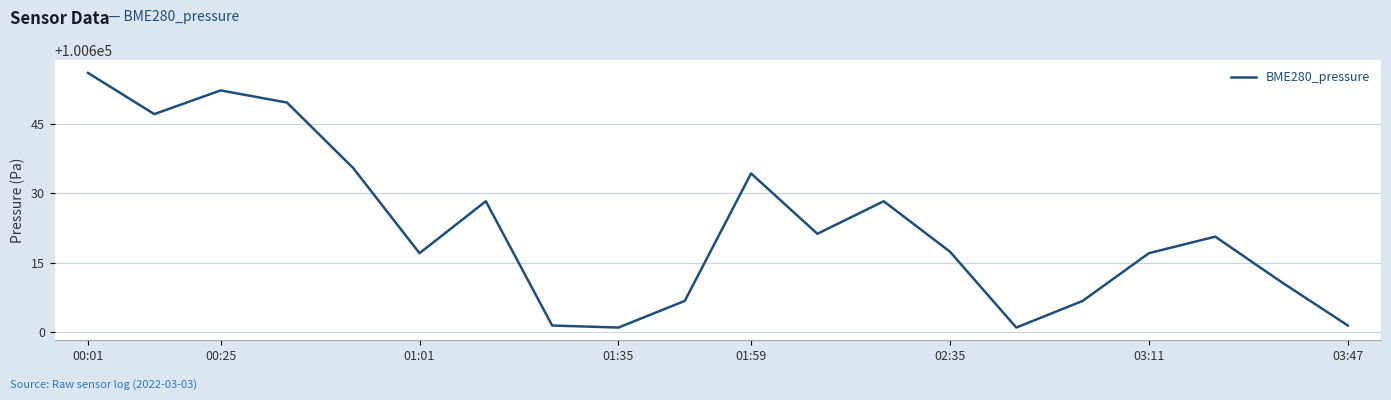

What is the difference between the maximum and minimum values?

55.0